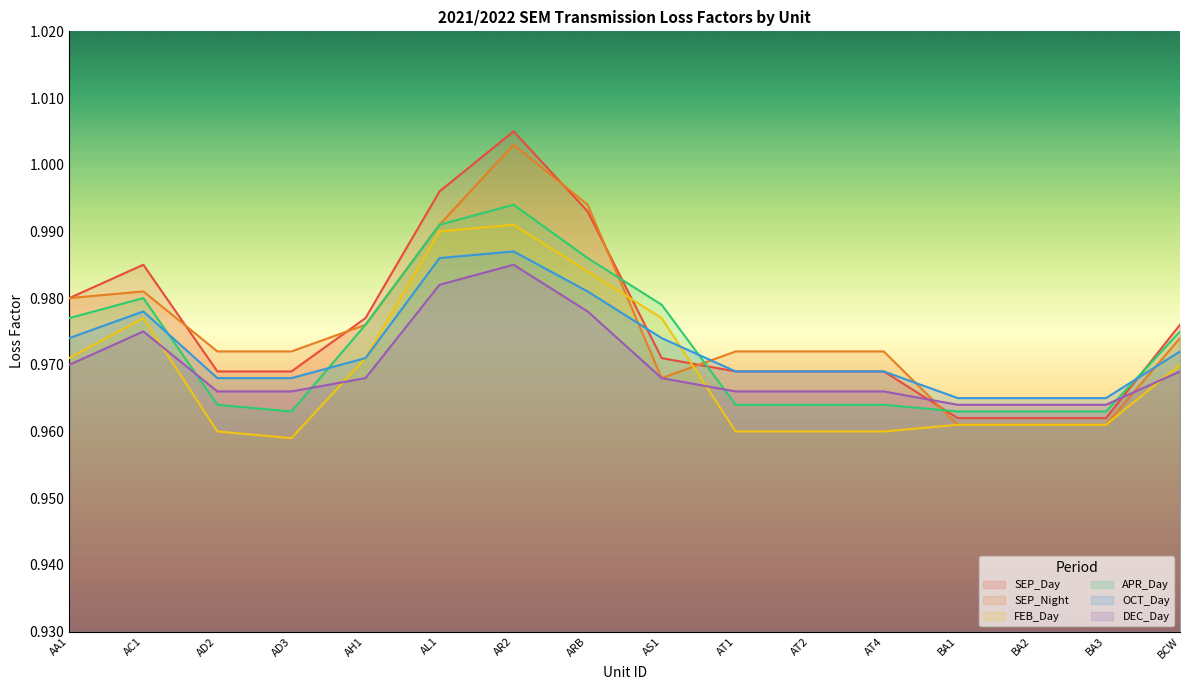

Is it true that SEP_Night equals 1.0 at AT2?

True